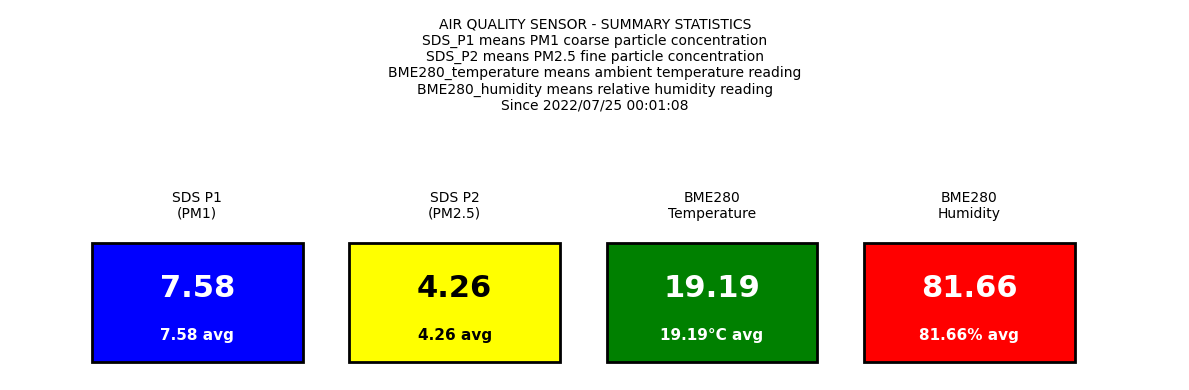

Count the number of data series in this chart.

4